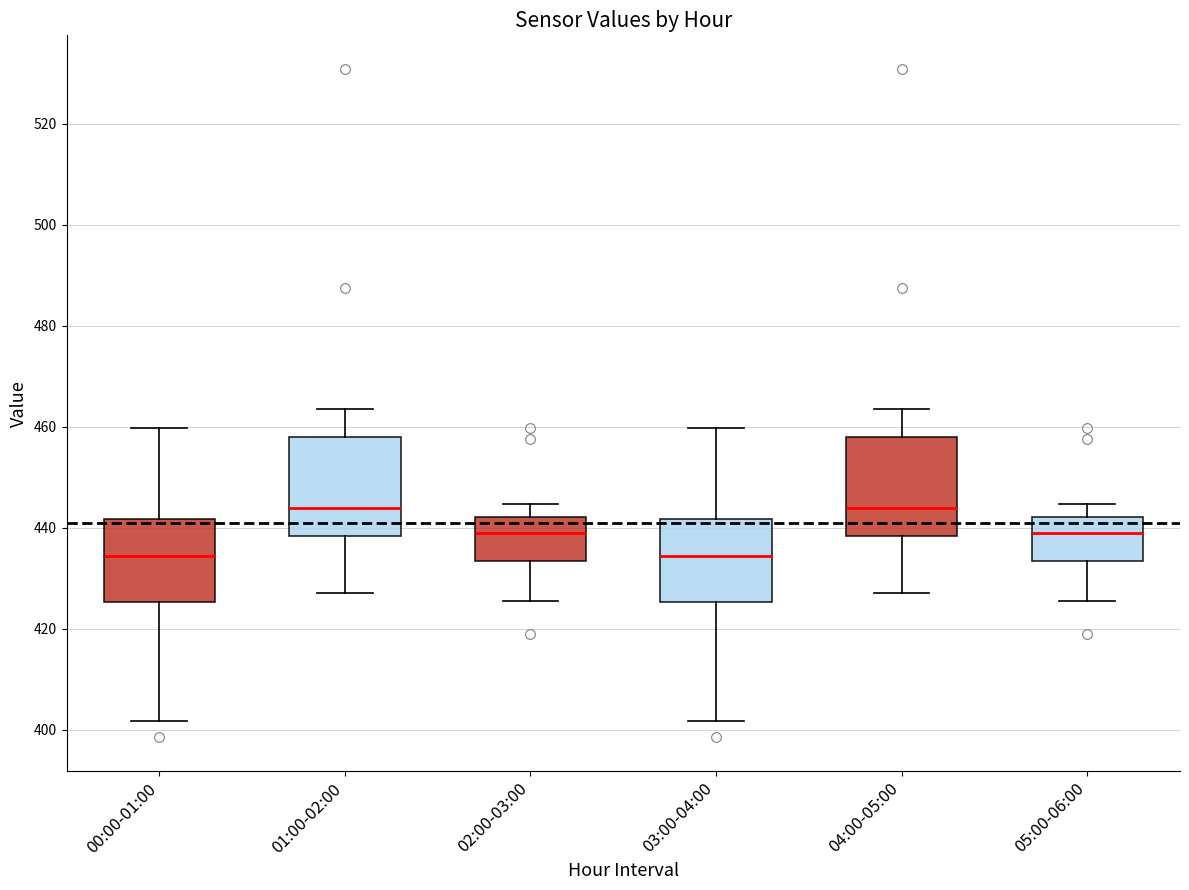

Reading left to right, transcribe this box plot: for each box, give where its median line is, the range the box spans, and where its two whiskers end, as read against the y-axis. The values are not printed on the chart, so give them approximately, as read against the axis.

00:00-01:00: median 434, box 426 to 442, whiskers 402 to 460
01:00-02:00: median 444, box 438 to 458, whiskers 428 to 464
02:00-03:00: median 440, box 434 to 442, whiskers 426 to 444
03:00-04:00: median 434, box 426 to 442, whiskers 402 to 460
04:00-05:00: median 444, box 438 to 458, whiskers 428 to 464
05:00-06:00: median 440, box 434 to 442, whiskers 426 to 444